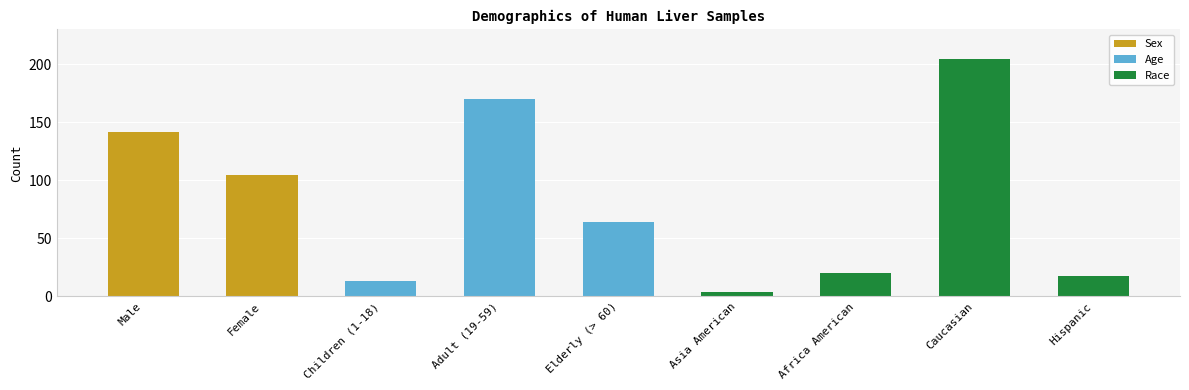

Reading left to right, transcribe all the data shown in this chart.

Male=142	Female=105	Children (1-18)=13	Adult (19-59)=170	Elderly (> 60)=64	Asia American=4	Africa American=20	Caucasian=205	Hispanic=18